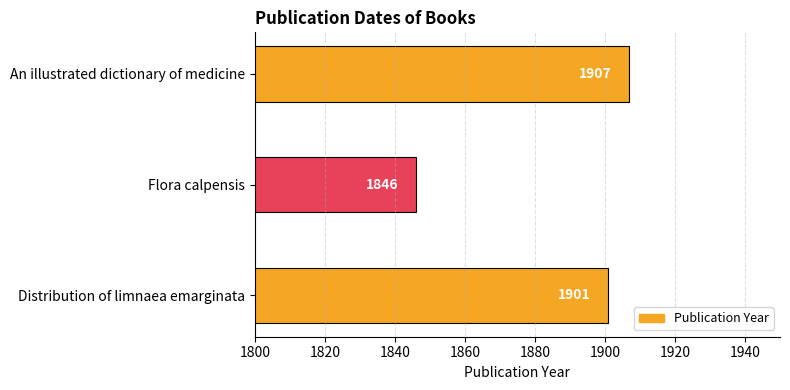

The value at Distribution of limnaea emarginata is 3056. True or false?

False